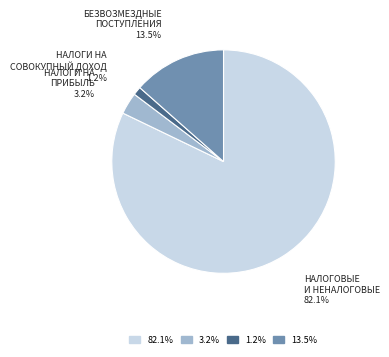

Is there any slice that represents more than half of the pie?

Yes